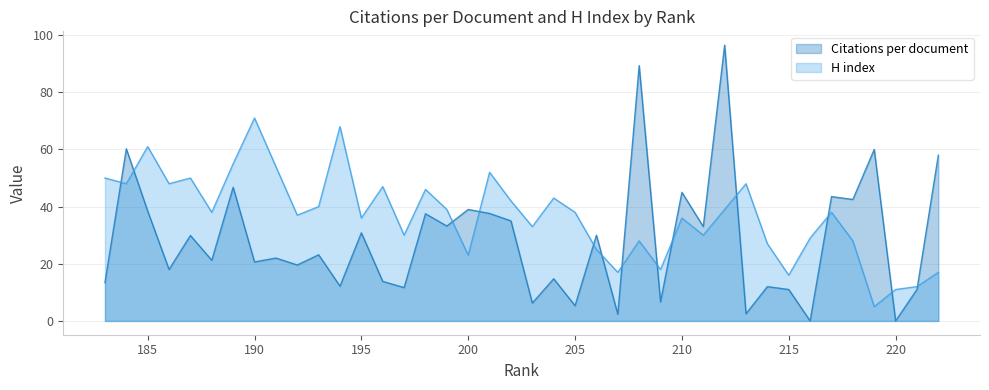

Between 189 and 199, which is larger?

189